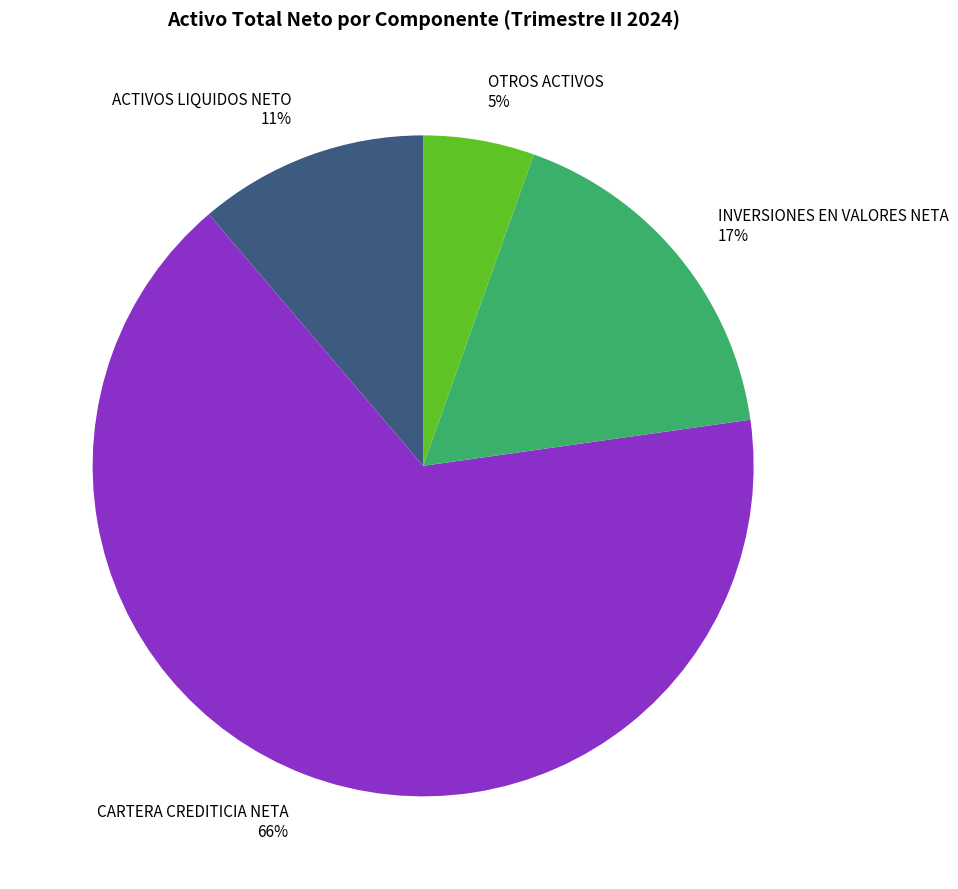

Is ACTIVOS LIQUIDOS NETO the majority of the pie?

No